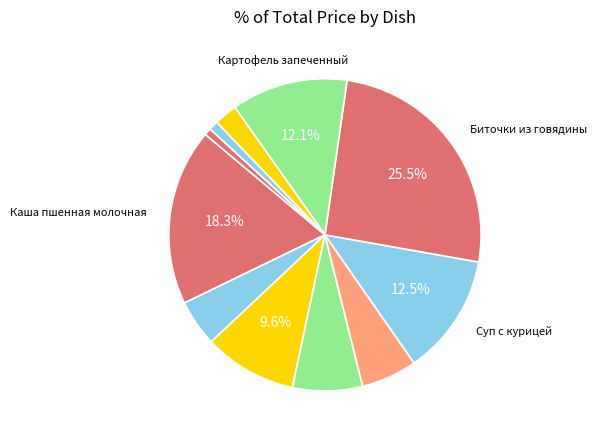

Which slice is the smallest?

Хлеб ржаной